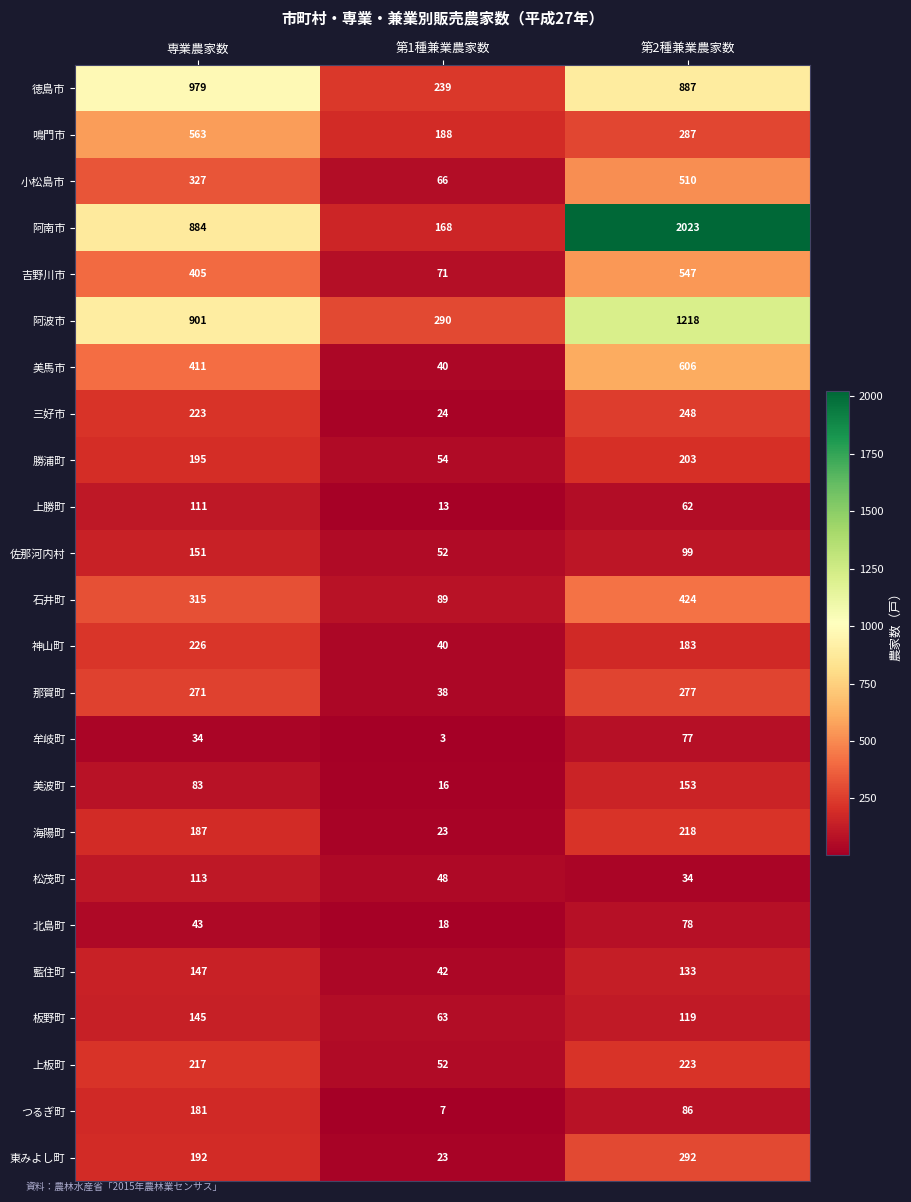

Count the 神山町 values in the range 40 to 226.

3